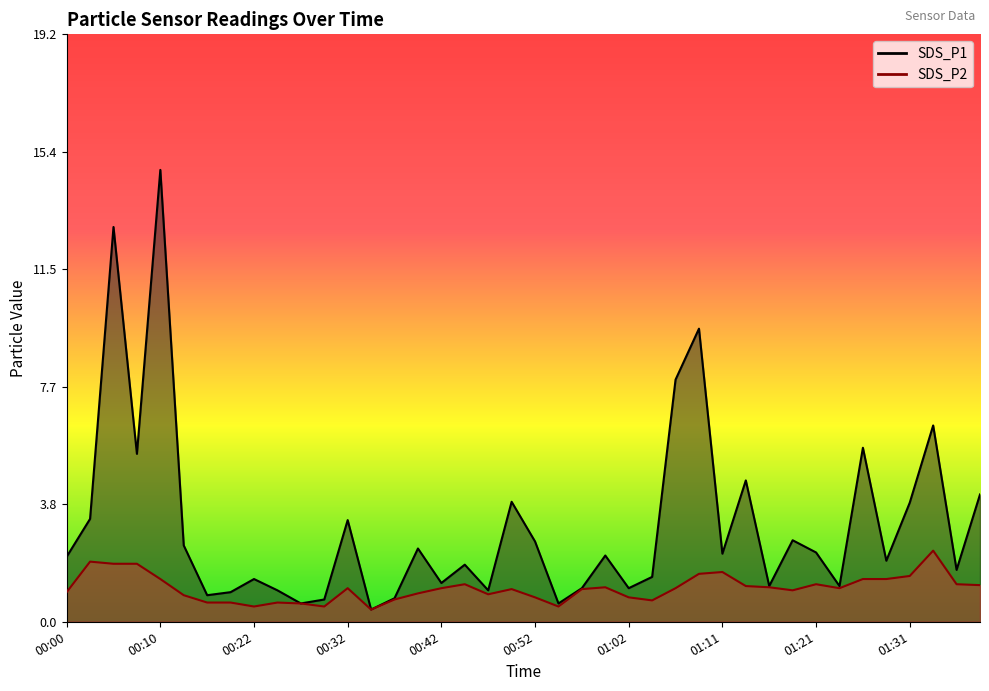

Does the chart have visible grid lines?

No